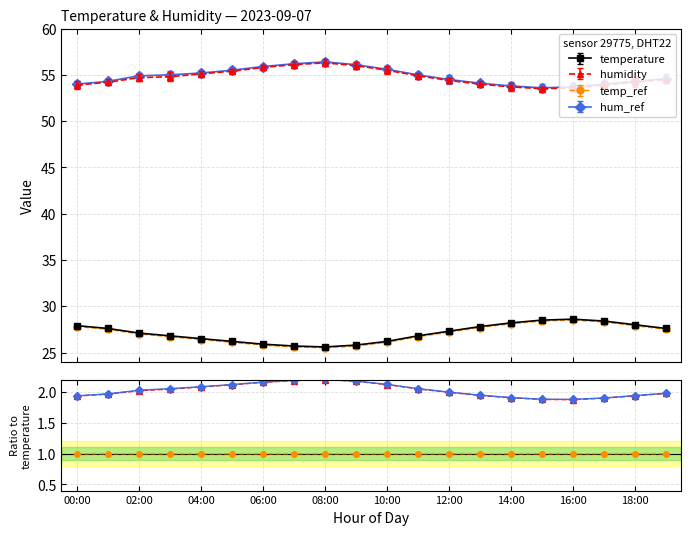

The value of temp_ref at 10:00 is 26.2. True or false?

True